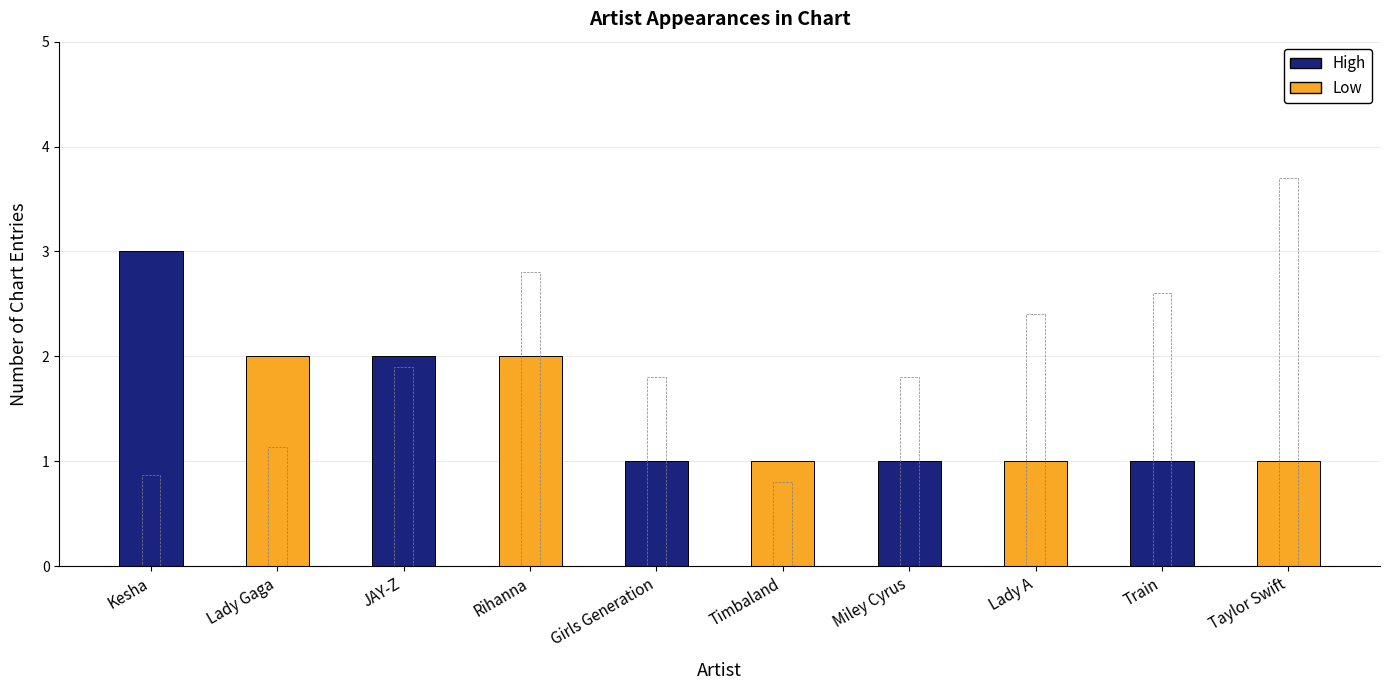

The value of Avg Position (scaled) at Lady Gaga is 1.1. True or false?

True